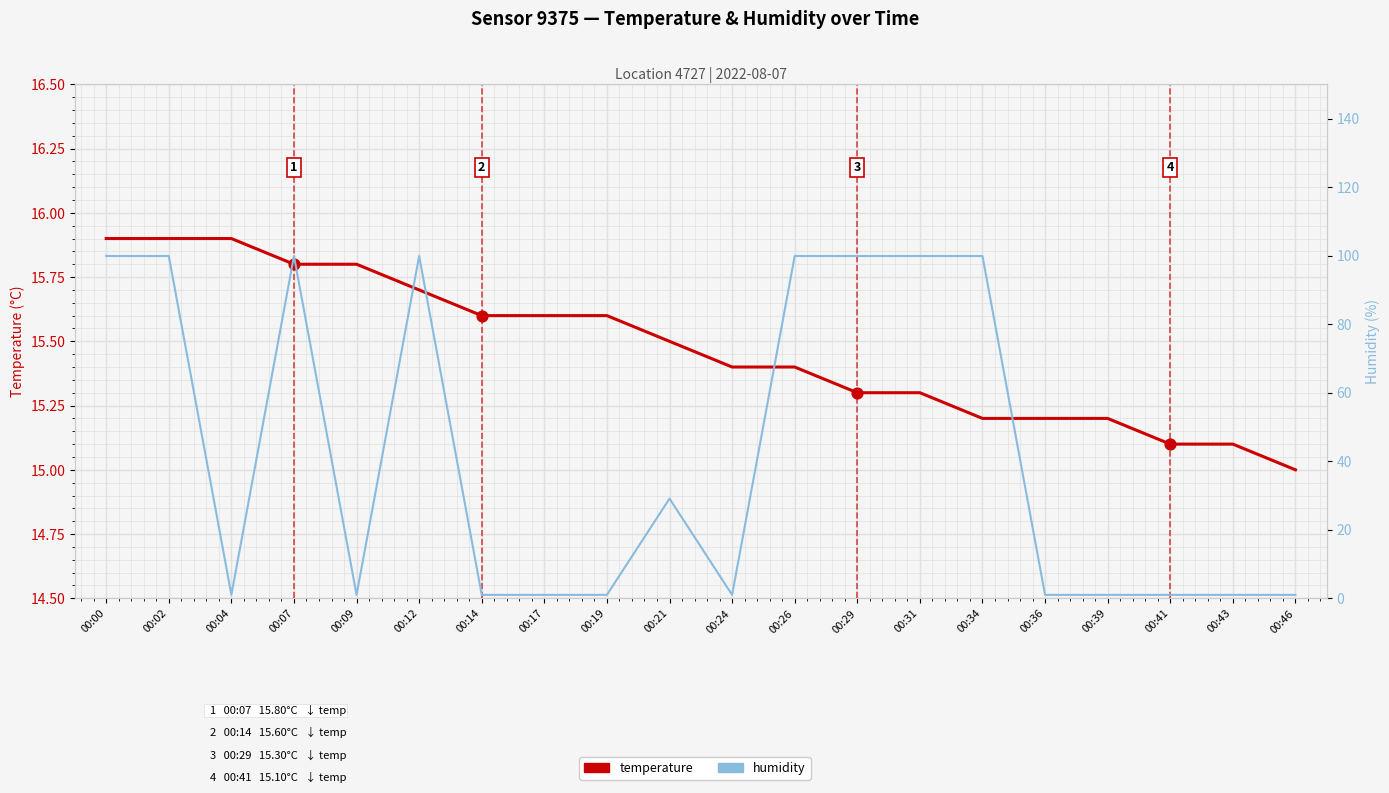

Which series reaches the minimum Y coordinate?

humidity